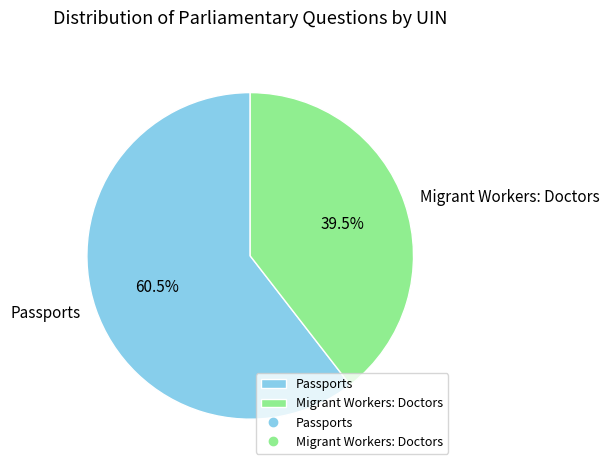

Does any single category account for the majority?

Yes